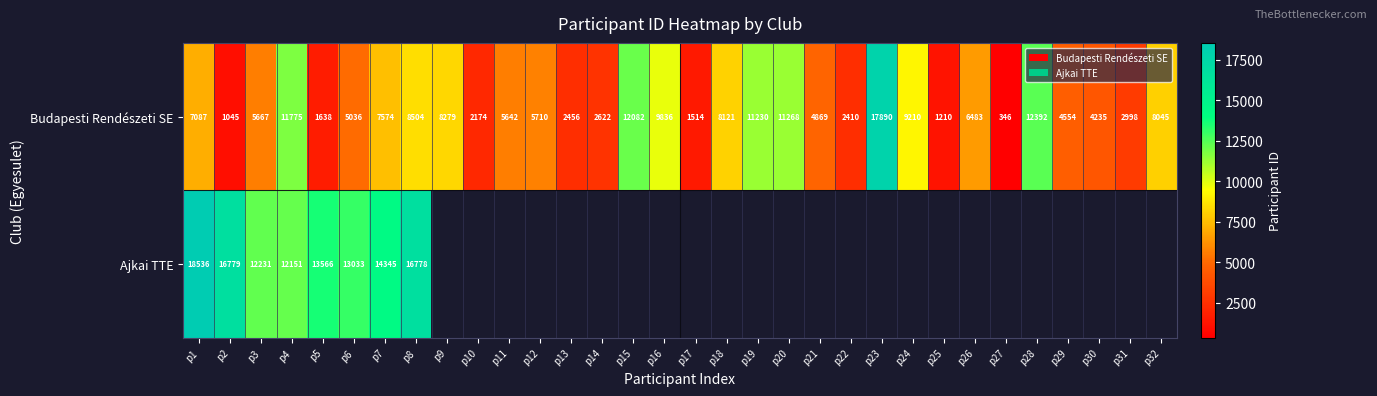

At how many categories does at least one series exceed 17229?

2